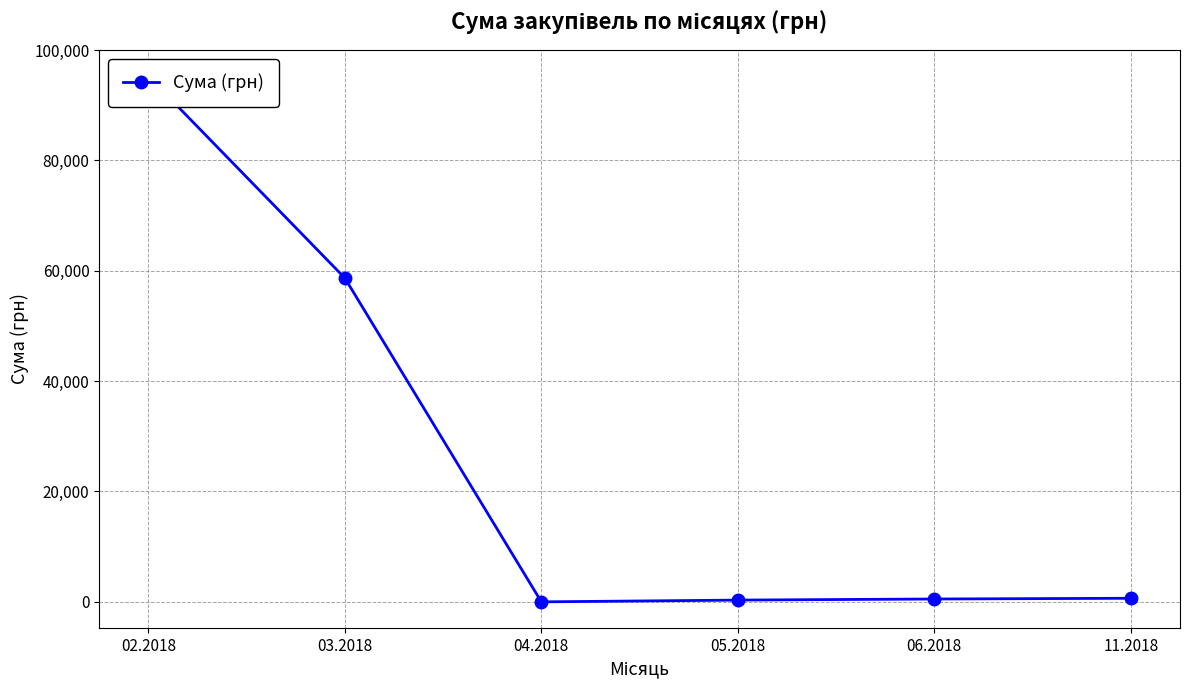

Does the chart have visible grid lines?

Yes